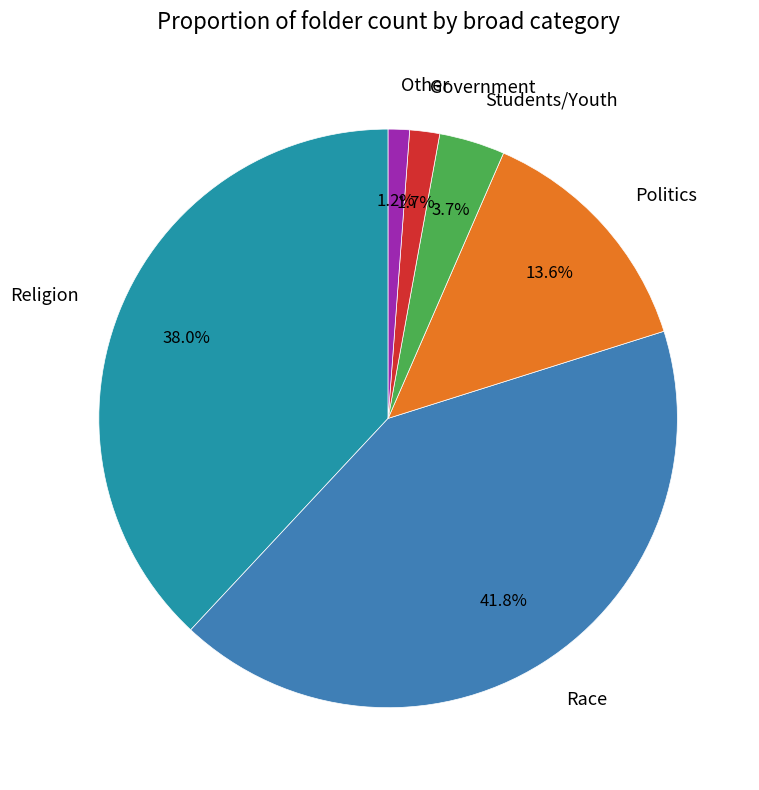

Approximately how many times larger is the value at Politics compared to Race?

0.3